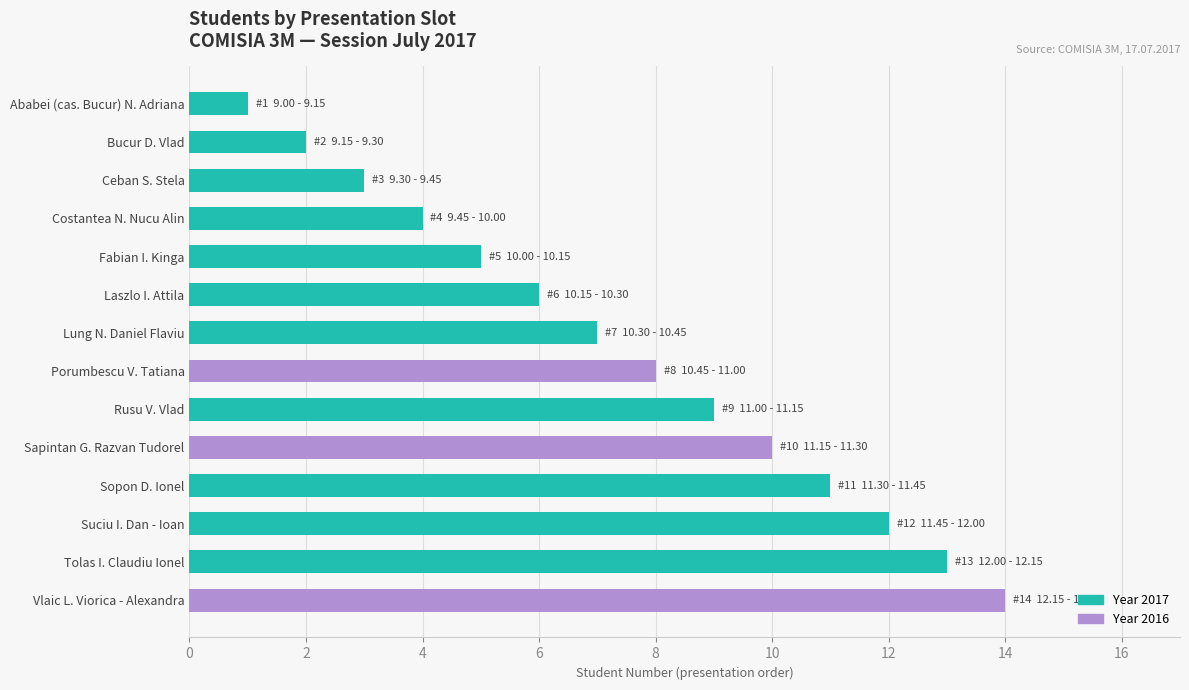

Rank the categories by value from lowest to highest.

Ababei (cas. Bucur) N. Adriana, Bucur D. Vlad, Ceban S. Stela, Costantea N. Nucu Alin, Fabian I. Kinga, Laszlo I. Attila, Lung N. Daniel Flaviu, Porumbescu V. Tatiana, Rusu V. Vlad, Sapintan G. Razvan Tudorel, Sopon D. Ionel, Suciu I. Dan - Ioan, Tolas I. Claudiu Ionel, Vlaic L. Viorica - Alexandra